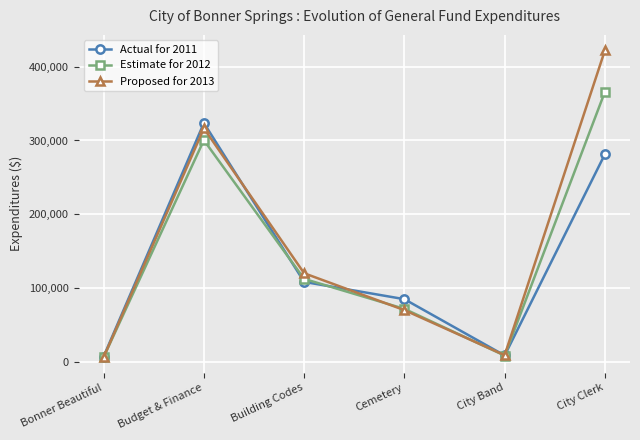

How many categories are shown in the chart?

6